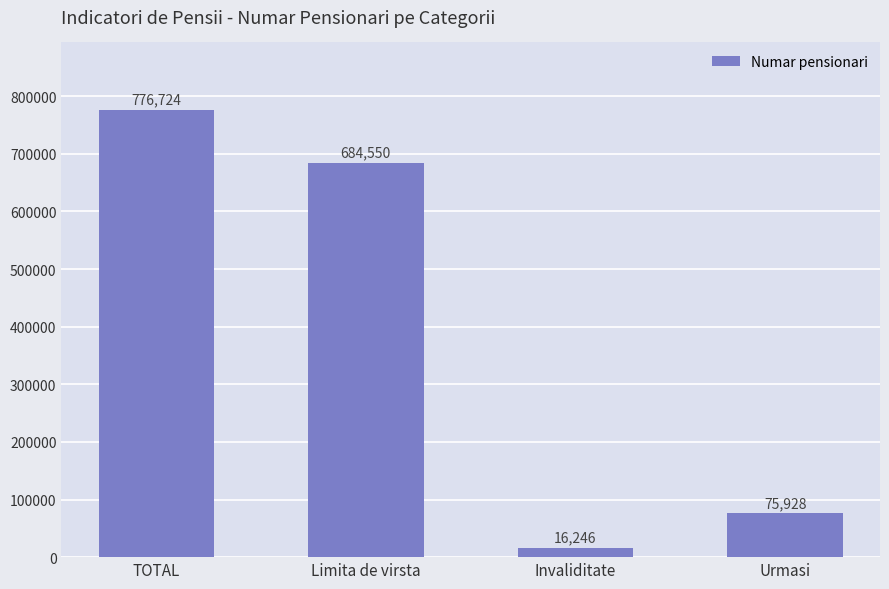

List the labels in order of value, smallest first.

Invaliditate, Urmasi, Limita de virsta, TOTAL